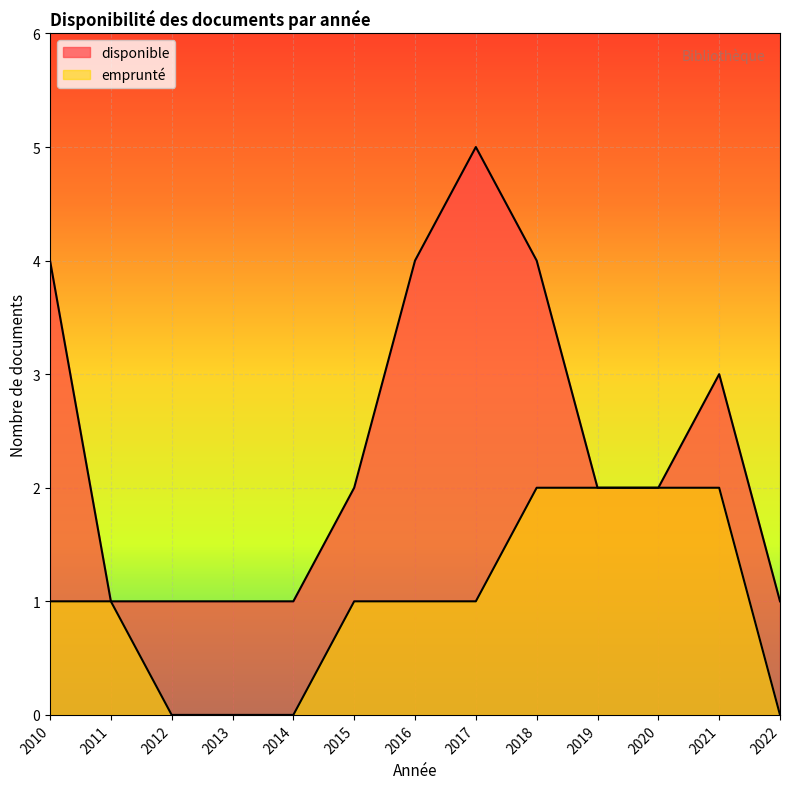

True or false: disponible has more than 2 points higher than both neighbors.

False